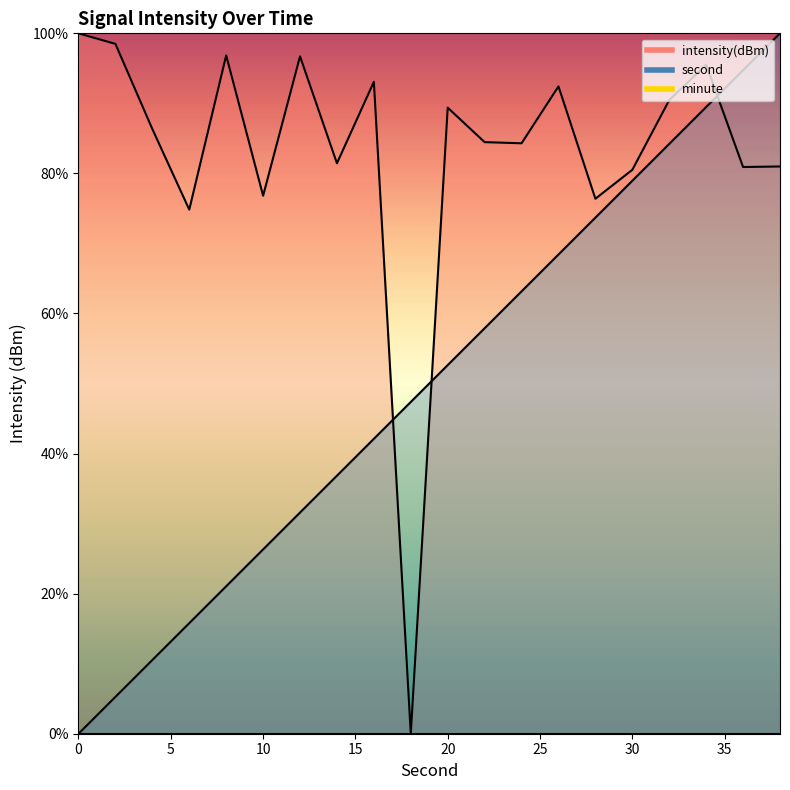

Rank the categories by second value from highest to lowest.

38, 36, 34, 32, 30, 28, 26, 24, 22, 20, 18, 16, 14, 12, 10, 8, 6, 4, 2, 0